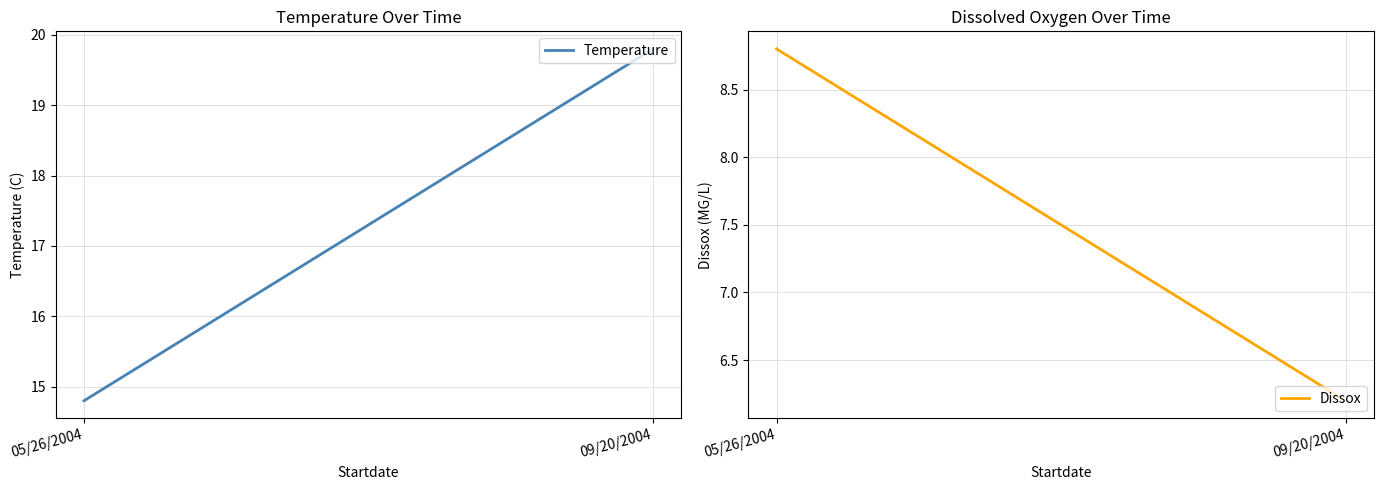

Reading left to right, what are all the values shown in this chart?

Temperature: 14.8	19.8
Dissox: 8.8	6.2